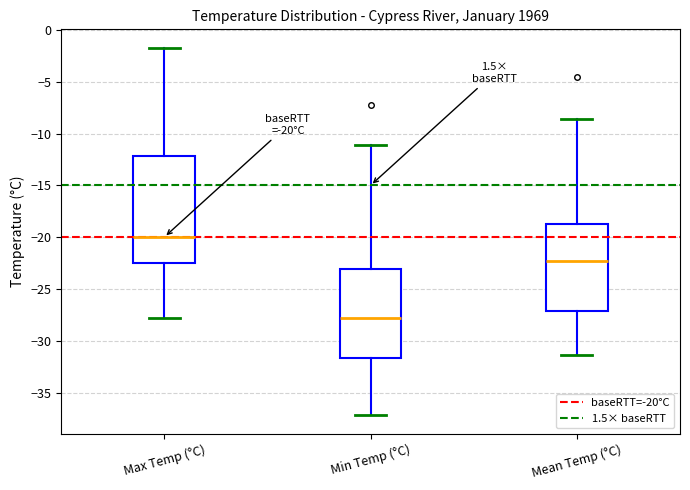

Which box is the tallest, from its lower edge to its upper edge?

Max Temp (°C)